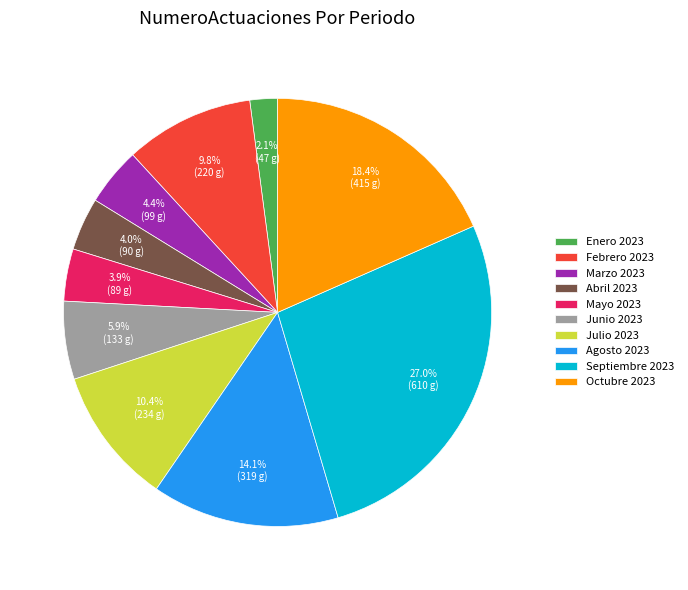

True or false: Febrero 2023 accounts for 10% of the total.

True